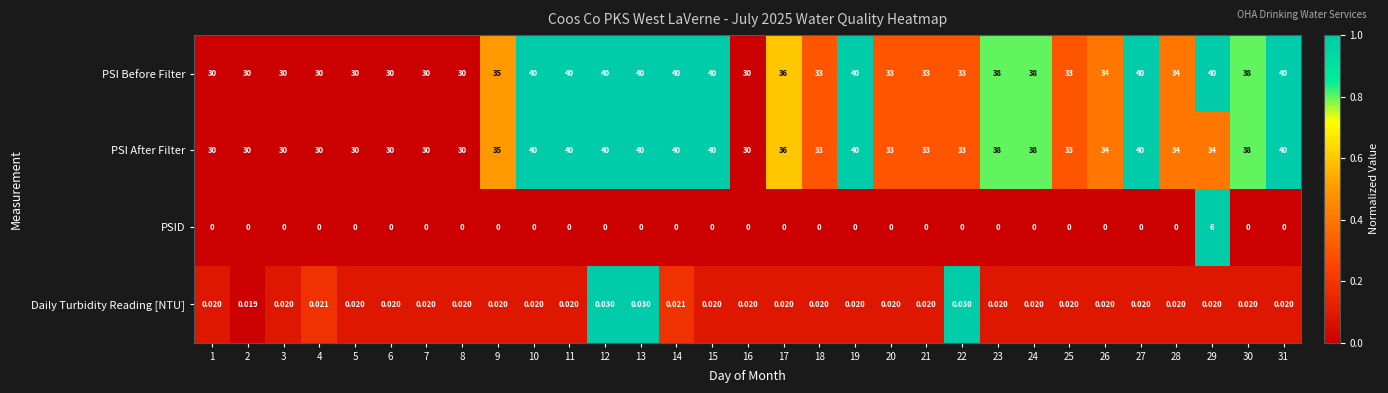

Is the value of PSID at 1 greater than the value of PSI Before Filter at 25?

No